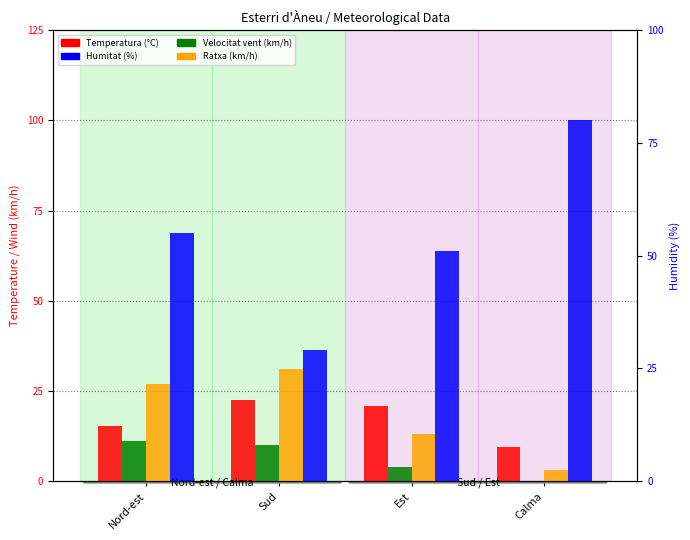

What is the average value of the Temperatura (°C) series?

17.0